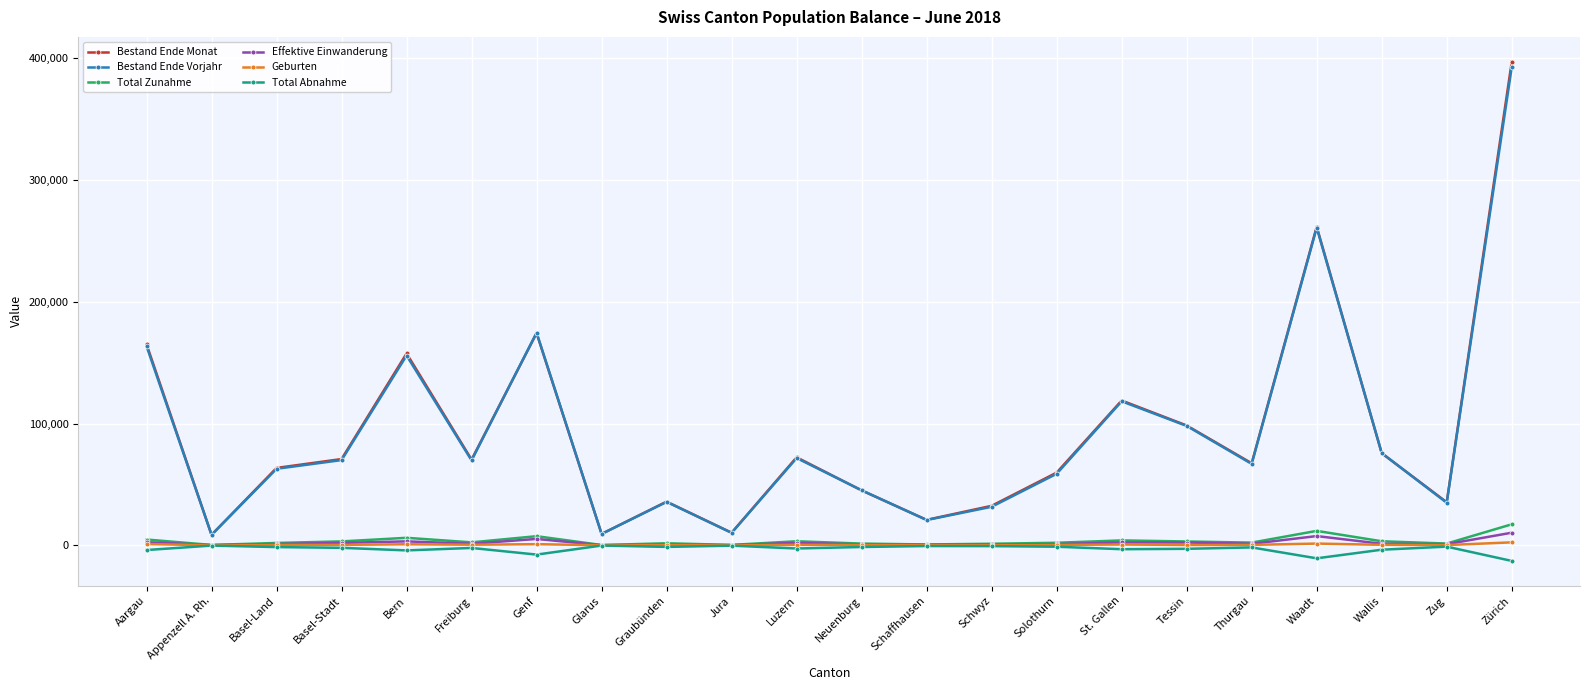

True or false: Bestand Ende Vorjahr has more than 1 points higher than both neighbors.

True